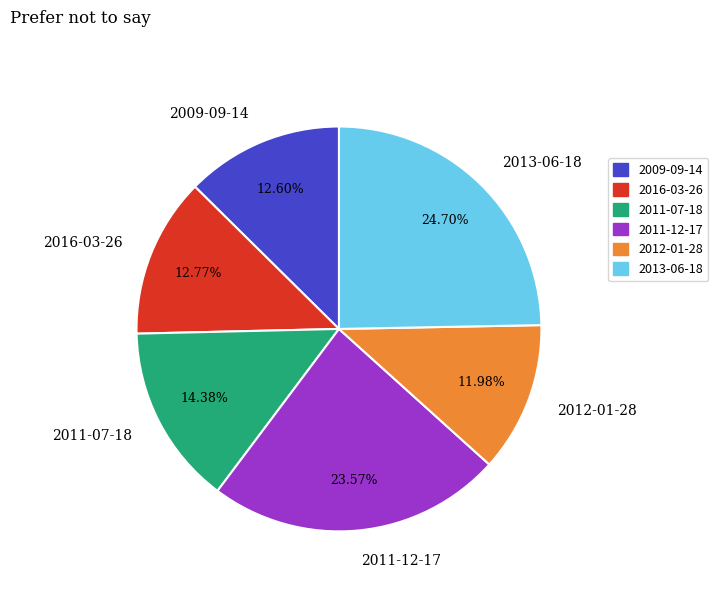

To the nearest percent, what portion does 2012-01-28 represent?

12%